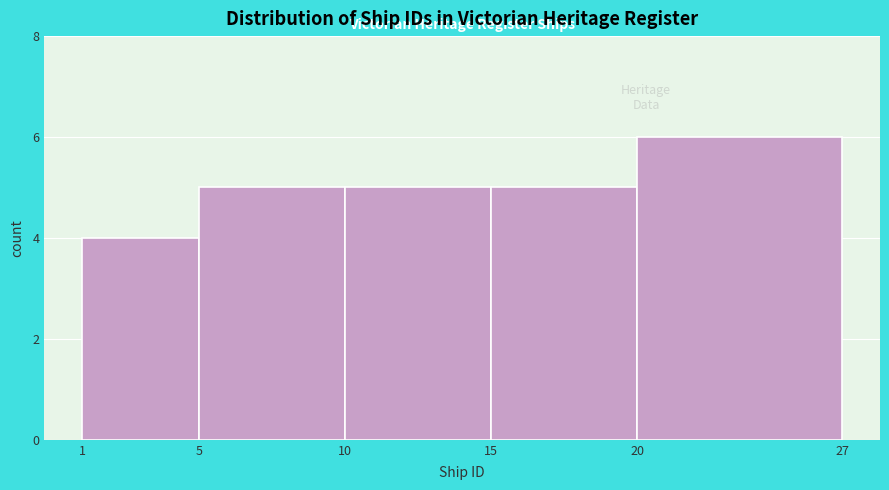

What is the height of the bar covering 5 to 10 on the x-axis? The values are not printed on the chart, so give them approximately, as read against the axis.

5